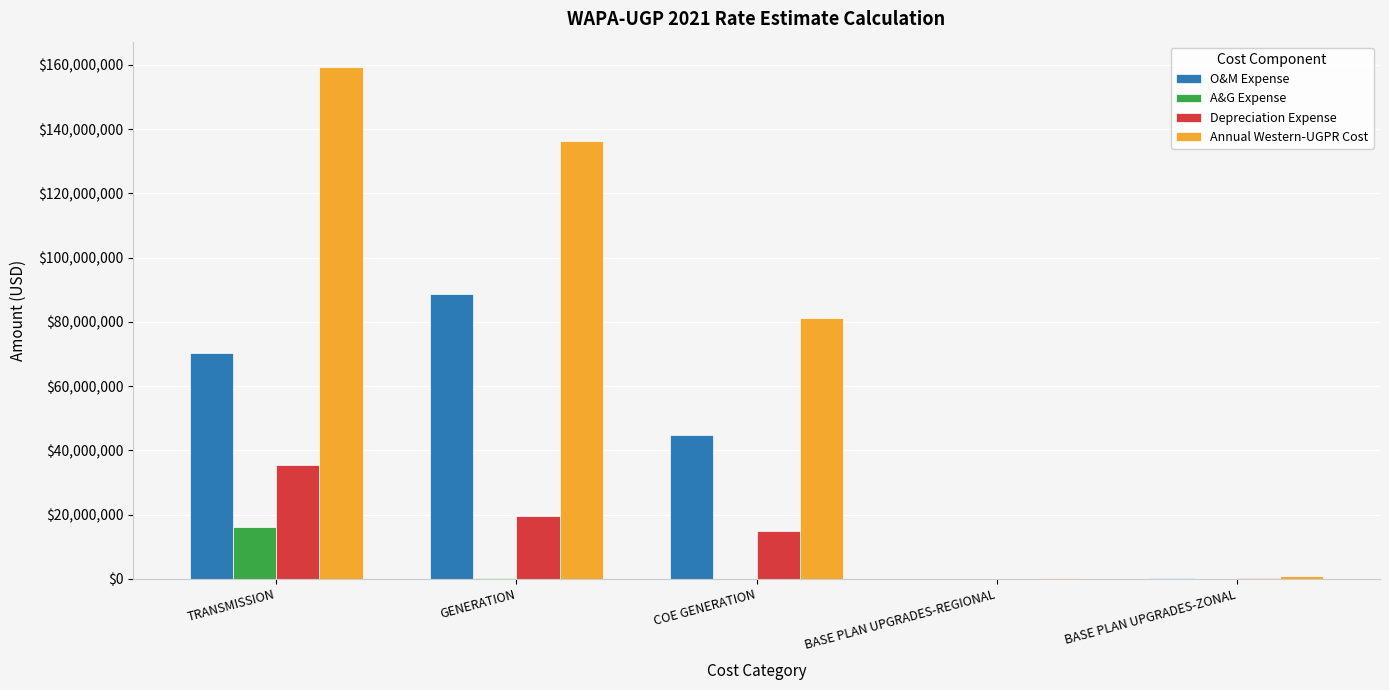

Which series has the widest spread of values?

Annual Western-UGPR Cost